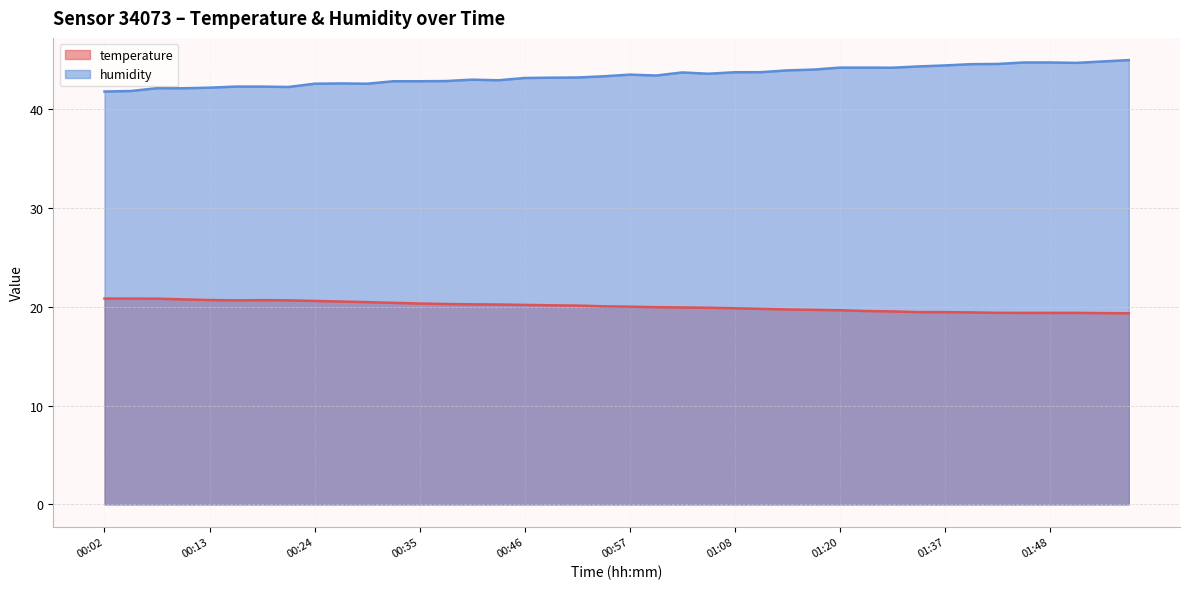

How many lines are shown in the chart?

2